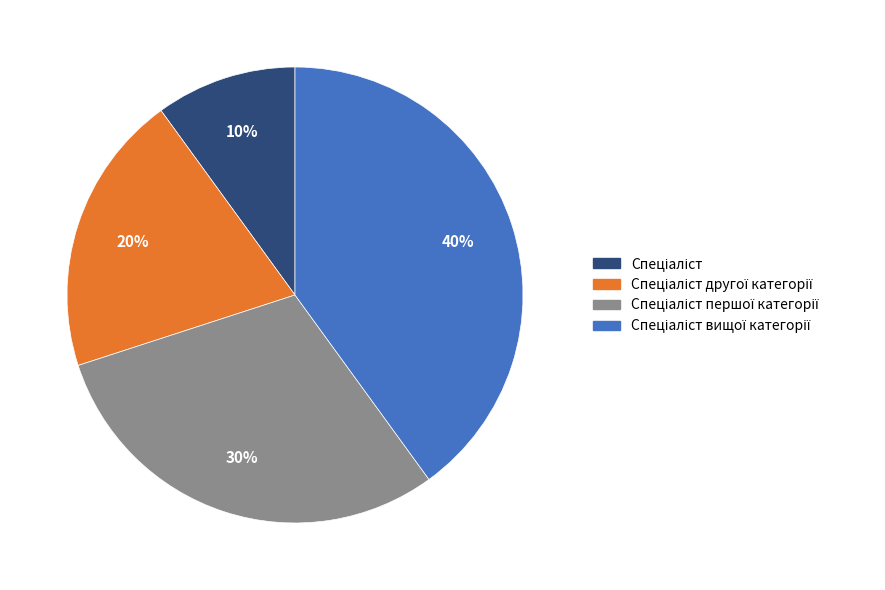

Is there a majority slice in this chart?

No